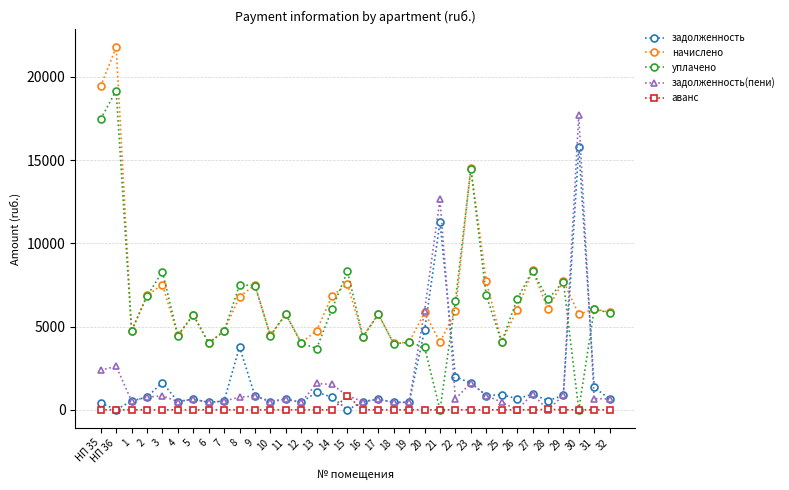

What are all the series names shown in the legend?

задолженность, начислено, уплачено, задолженность(пени), аванс